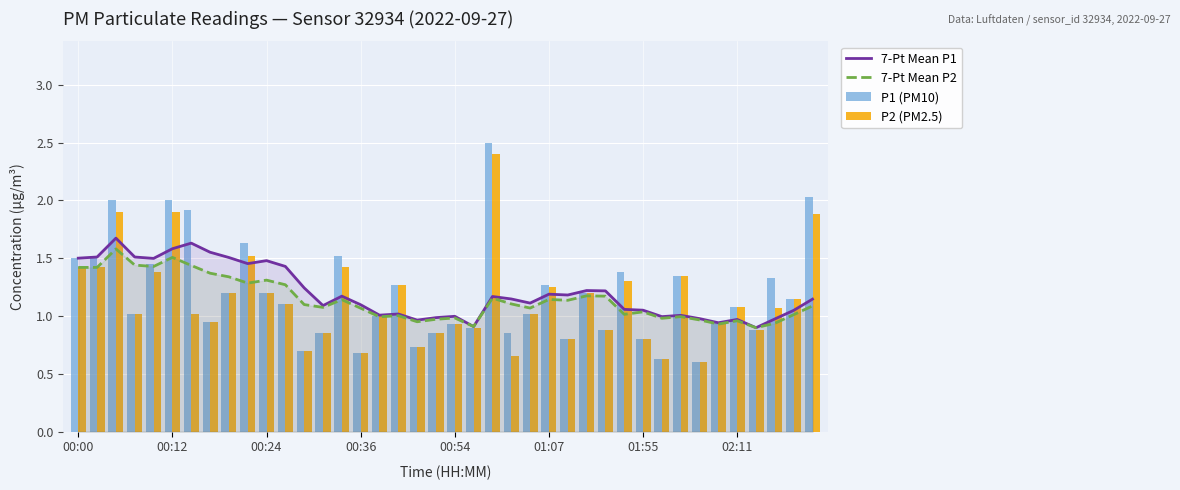

Is it true that 7-Pt Mean P1 equals 1.6 at 02:11?

False